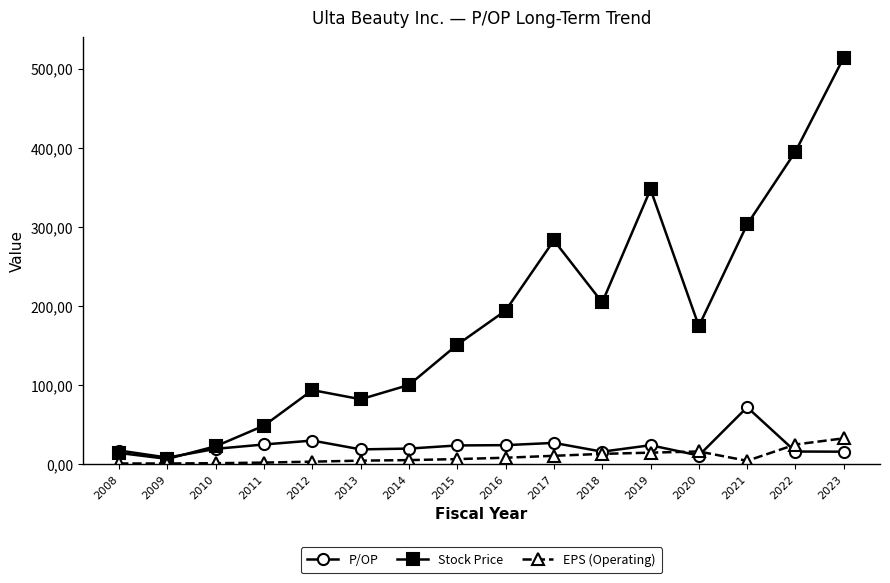

Is this an area chart (filled region under the line)?

No